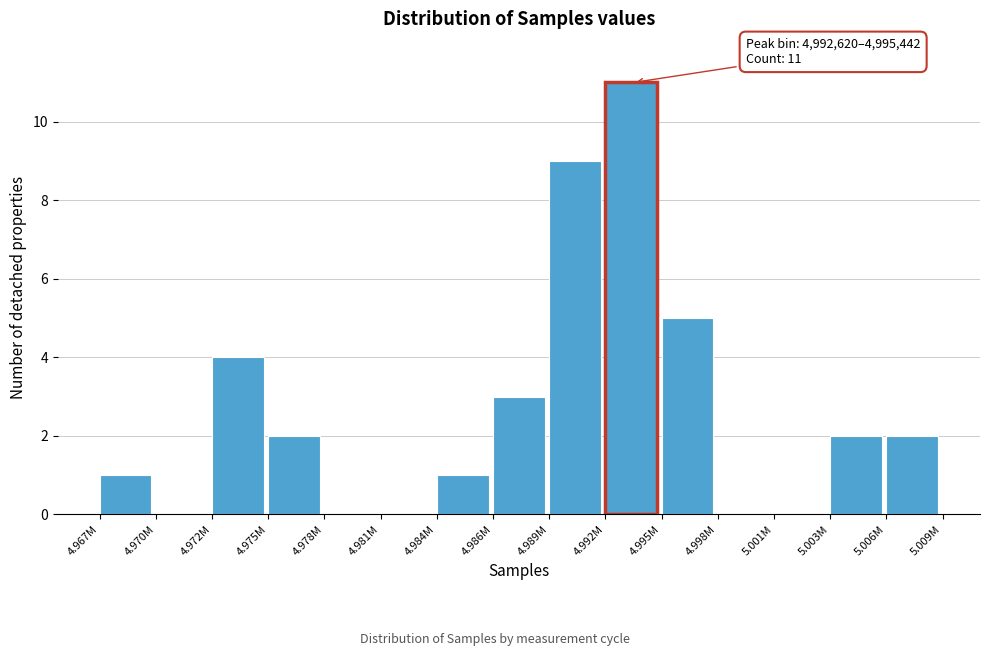

Reading left to right, what are all the values shown in this chart?

4.967M=1	4.970M=0	4.972M=4	4.975M=2	4.978M=0	4.981M=0	4.984M=1	4.986M=3	4.989M=9	4.992M=11	4.995M=5	4.998M=0	5.001M=0	5.003M=2	5.006M=2